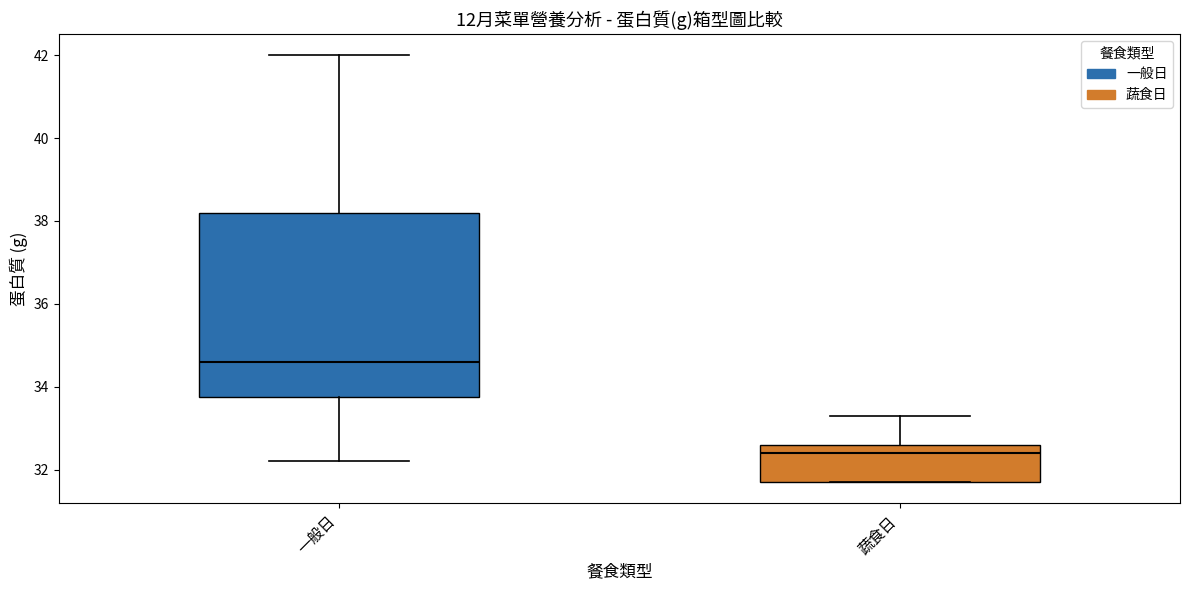

Which box is the tallest, from its lower edge to its upper edge?

一般日